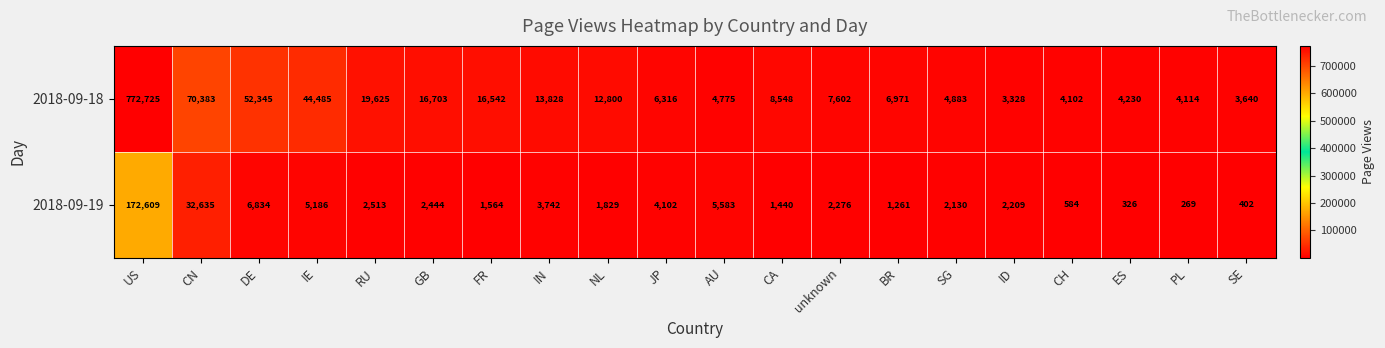

True or false: 2018-09-19 has a value of 4102 at JP.

True